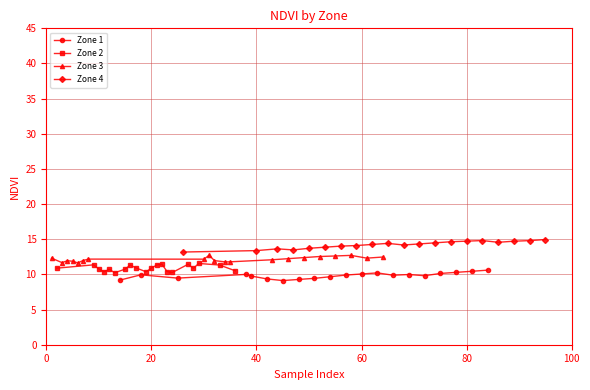

True or false: Zone 1 and Zone 4 cross at least once.

False